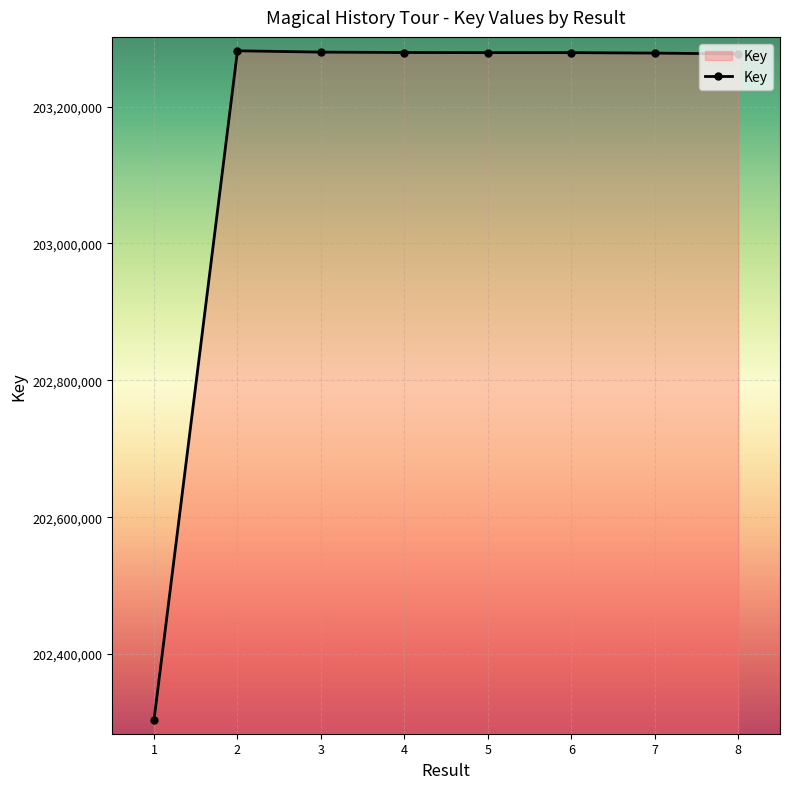

True or false: there are more than 0 points higher than both neighbors.

True